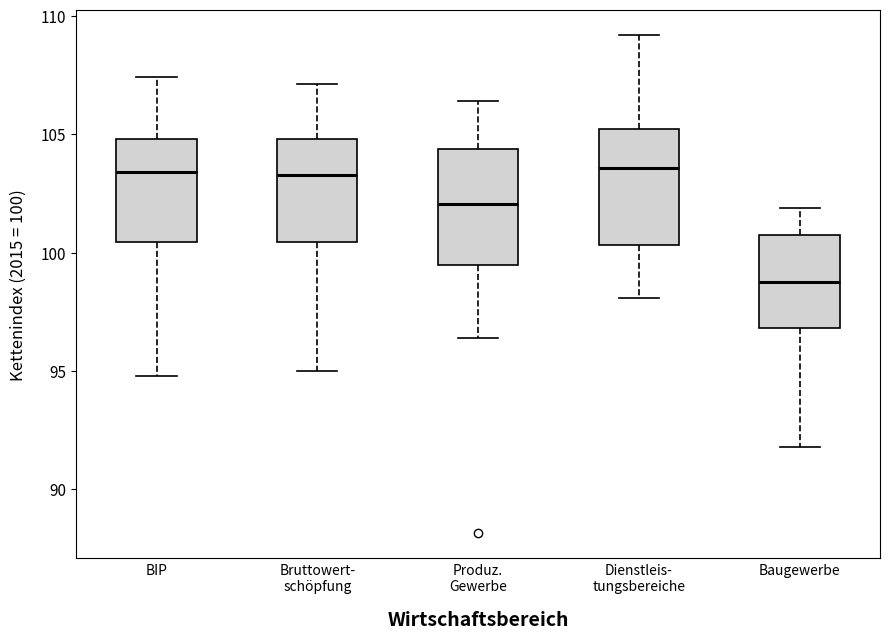

Which box has the lowest median line?

Baugewerbe